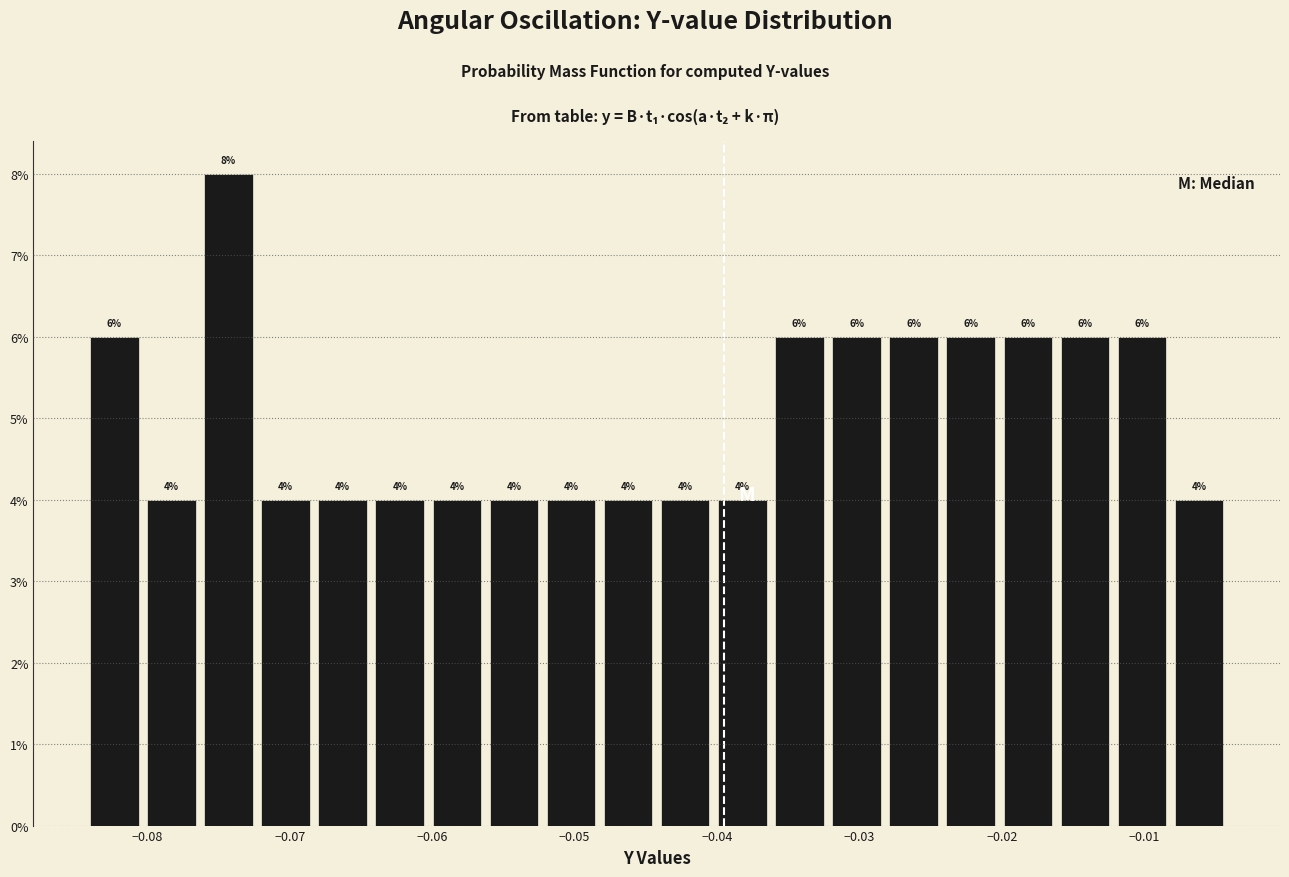

How tall is the bar that spans -0.060 to -0.056 on the x-axis? The bar edges are not printed on the chart, so give them approximately, as read against the axis.

4